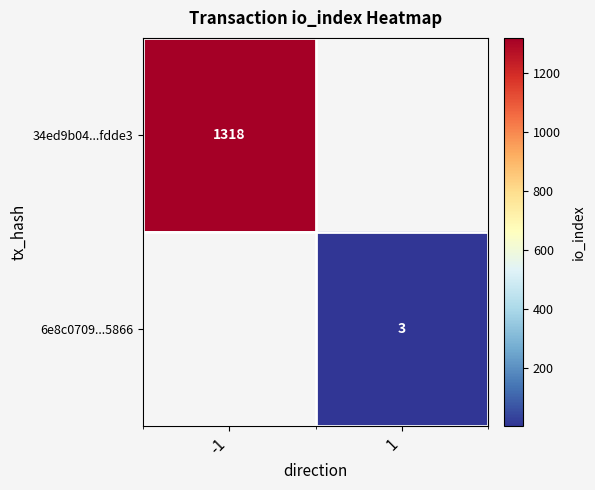

The value of 34ed9b04...fdde3 at -1 is 545. True or false?

False